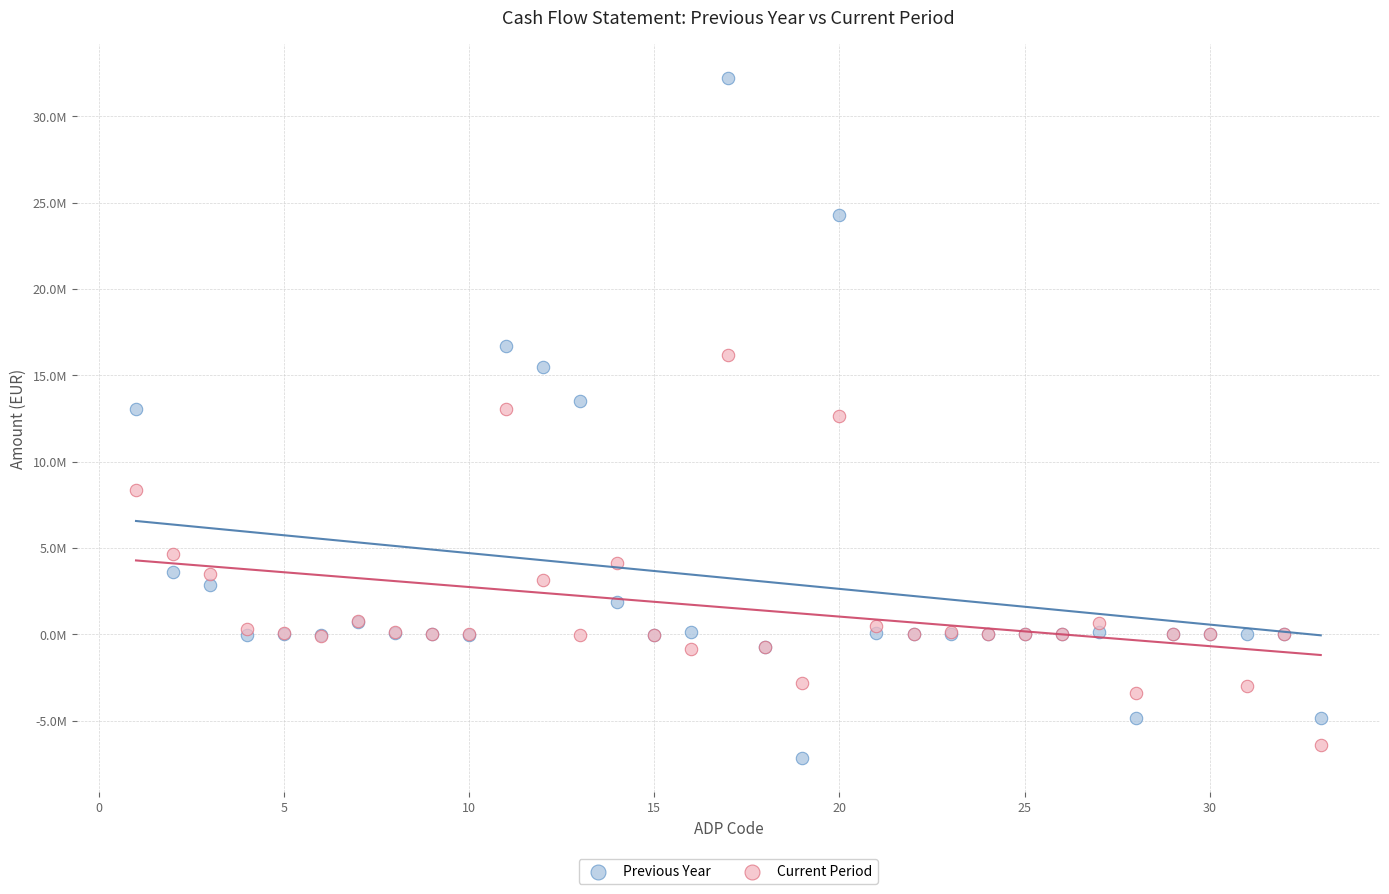

Which series contains the highest Y value?

Previous Year